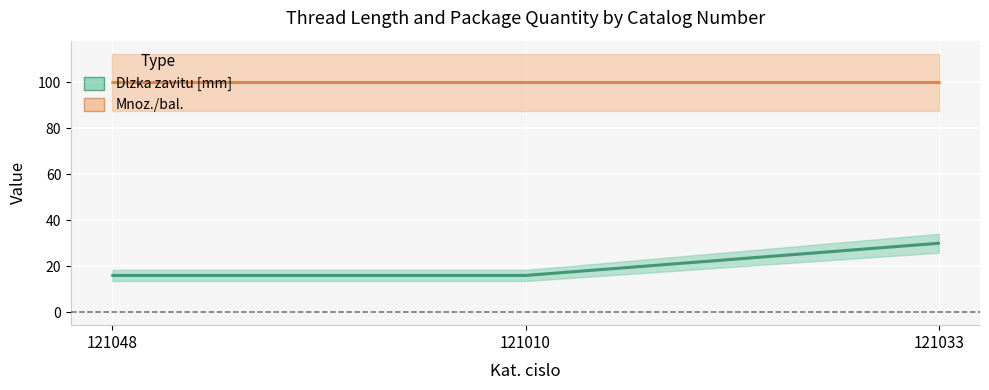

Rank the categories by value from highest to lowest.

121033, 121048, 121010